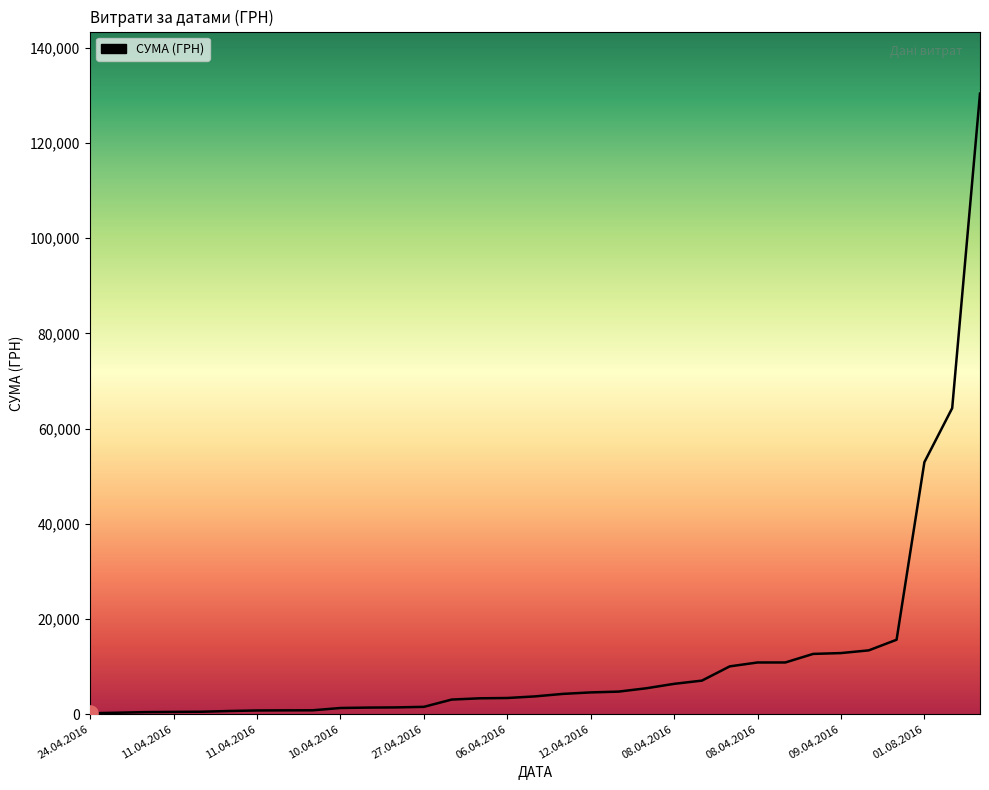

What is the difference between the maximum and minimum values?

130200.7